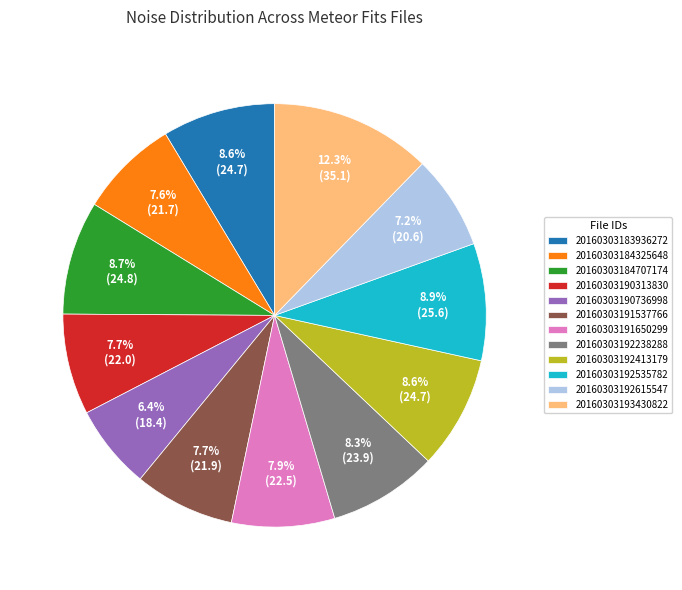

How many segments does this pie chart have?

12